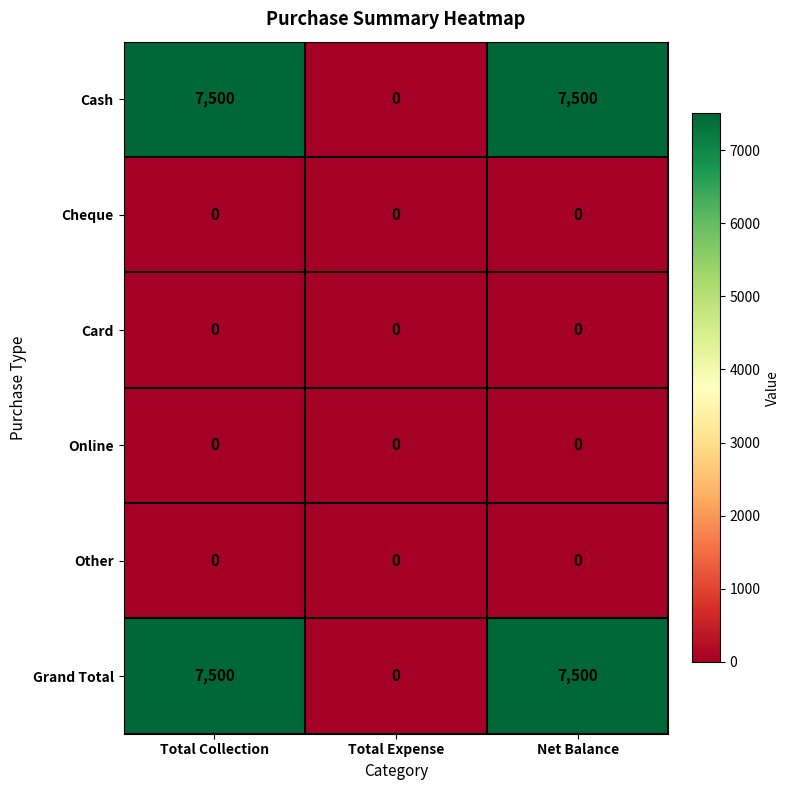

What is the total value across all series at Total Collection?

15000